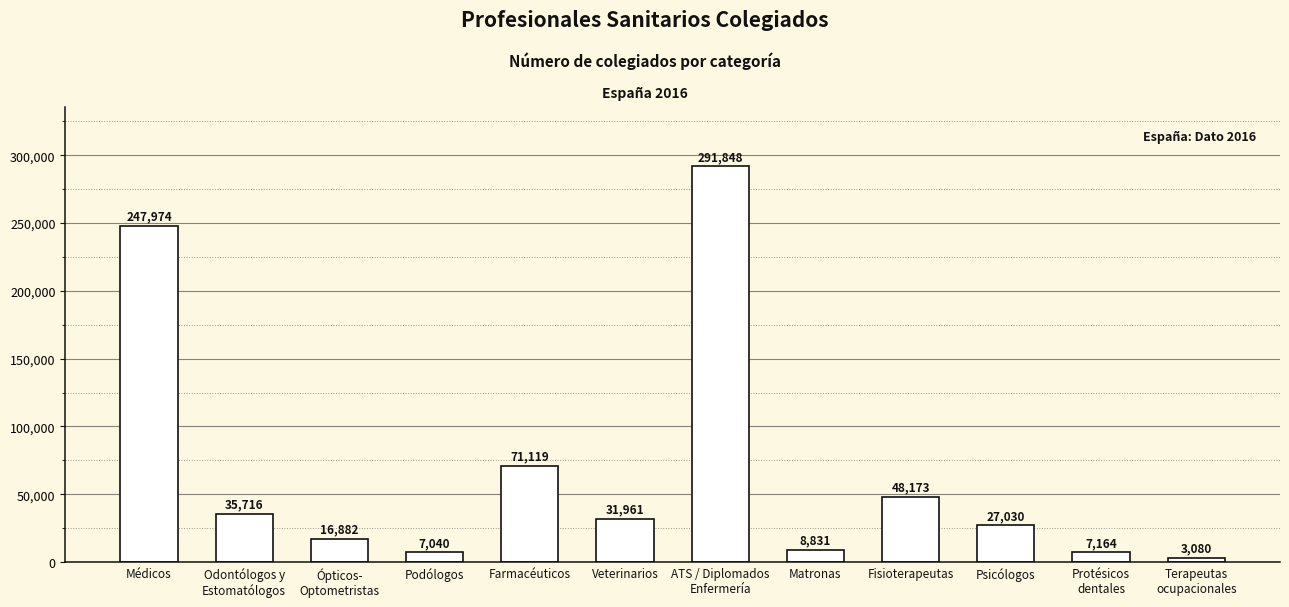

What is the approximate value at Fisioterapeutas, to the nearest 10?

48170